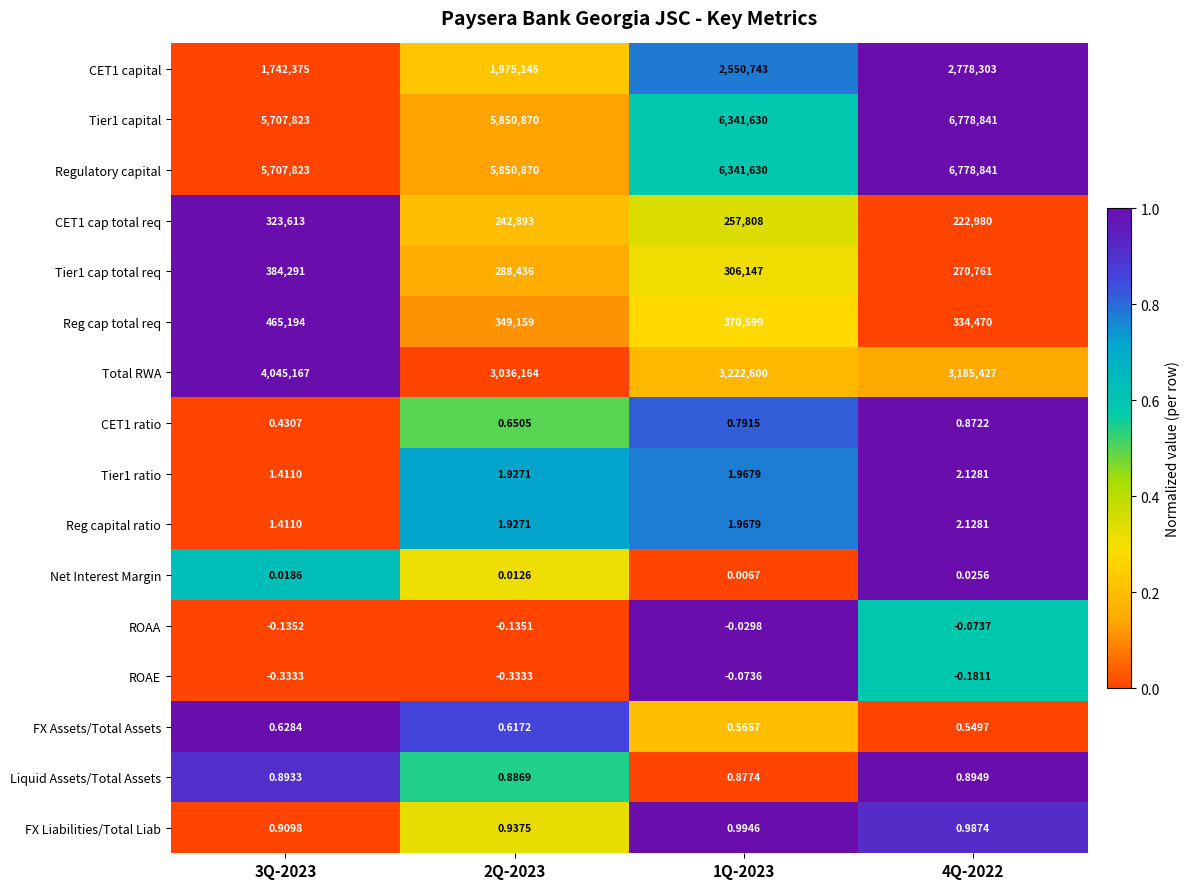

Reading left to right, extract all data points from this chart.

CET1 capital: 3Q-2023=1742375.0	2Q-2023=1975145.0	1Q-2023=2550743.0	4Q-2022=2778303.0
Tier1 capital: 3Q-2023=5707823.0	2Q-2023=5850870.0	1Q-2023=6341630.0	4Q-2022=6778841.0
Regulatory capital: 3Q-2023=5707823.0	2Q-2023=5850870.0	1Q-2023=6341630.0	4Q-2022=6778841.0
CET1 cap total req: 3Q-2023=323613.0	2Q-2023=242893.0	1Q-2023=257808.0	4Q-2022=222980.0
Tier1 cap total req: 3Q-2023=384291.0	2Q-2023=288436.0	1Q-2023=306147.0	4Q-2022=270761.0
Reg cap total req: 3Q-2023=465194.0	2Q-2023=349159.0	1Q-2023=370599.0	4Q-2022=334470.0
Total RWA: 3Q-2023=4045167.0	2Q-2023=3036164.0	1Q-2023=3222600.0	4Q-2022=3185427.0
CET1 ratio: 3Q-2023=0.4	2Q-2023=0.7	1Q-2023=0.8	4Q-2022=0.9
Tier1 ratio: 3Q-2023=1.4	2Q-2023=1.9	1Q-2023=2.0	4Q-2022=2.1
Reg capital ratio: 3Q-2023=1.4	2Q-2023=1.9	1Q-2023=2.0	4Q-2022=2.1
Net Interest Margin: 3Q-2023=0.0	2Q-2023=0.0	1Q-2023=0.0	4Q-2022=0.0
ROAA: 3Q-2023=-0.1	2Q-2023=-0.1	1Q-2023=-0.0	4Q-2022=-0.1
ROAE: 3Q-2023=-0.3	2Q-2023=-0.3	1Q-2023=-0.1	4Q-2022=-0.2
FX Assets/Total Assets: 3Q-2023=0.6	2Q-2023=0.6	1Q-2023=0.6	4Q-2022=0.5
Liquid Assets/Total Assets: 3Q-2023=0.9	2Q-2023=0.9	1Q-2023=0.9	4Q-2022=0.9
FX Liabilities/Total Liab: 3Q-2023=0.9	2Q-2023=0.9	1Q-2023=1.0	4Q-2022=1.0